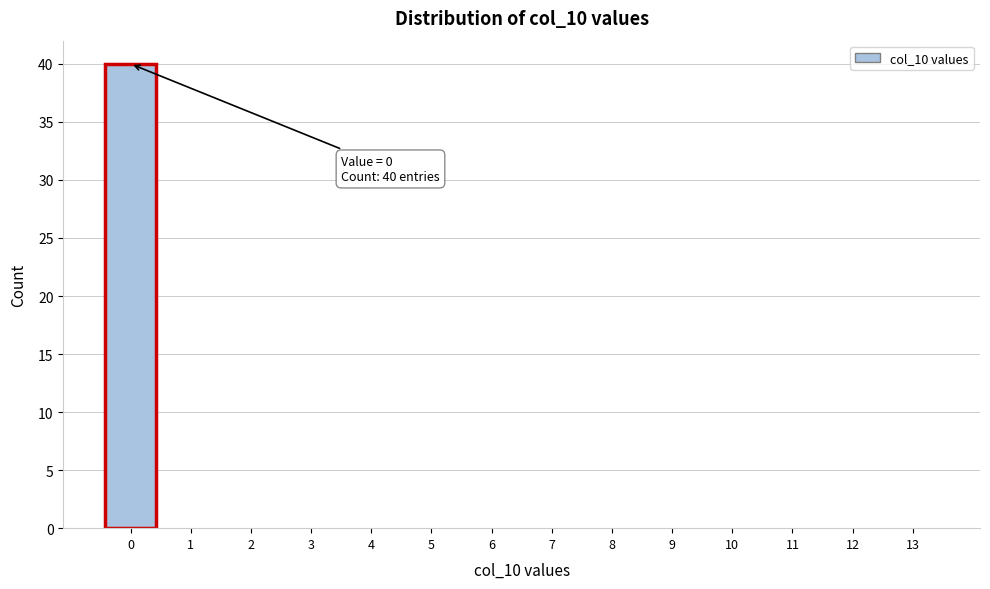

Over which range of the x-axis is the bar tallest?

-0.5 to 0.5